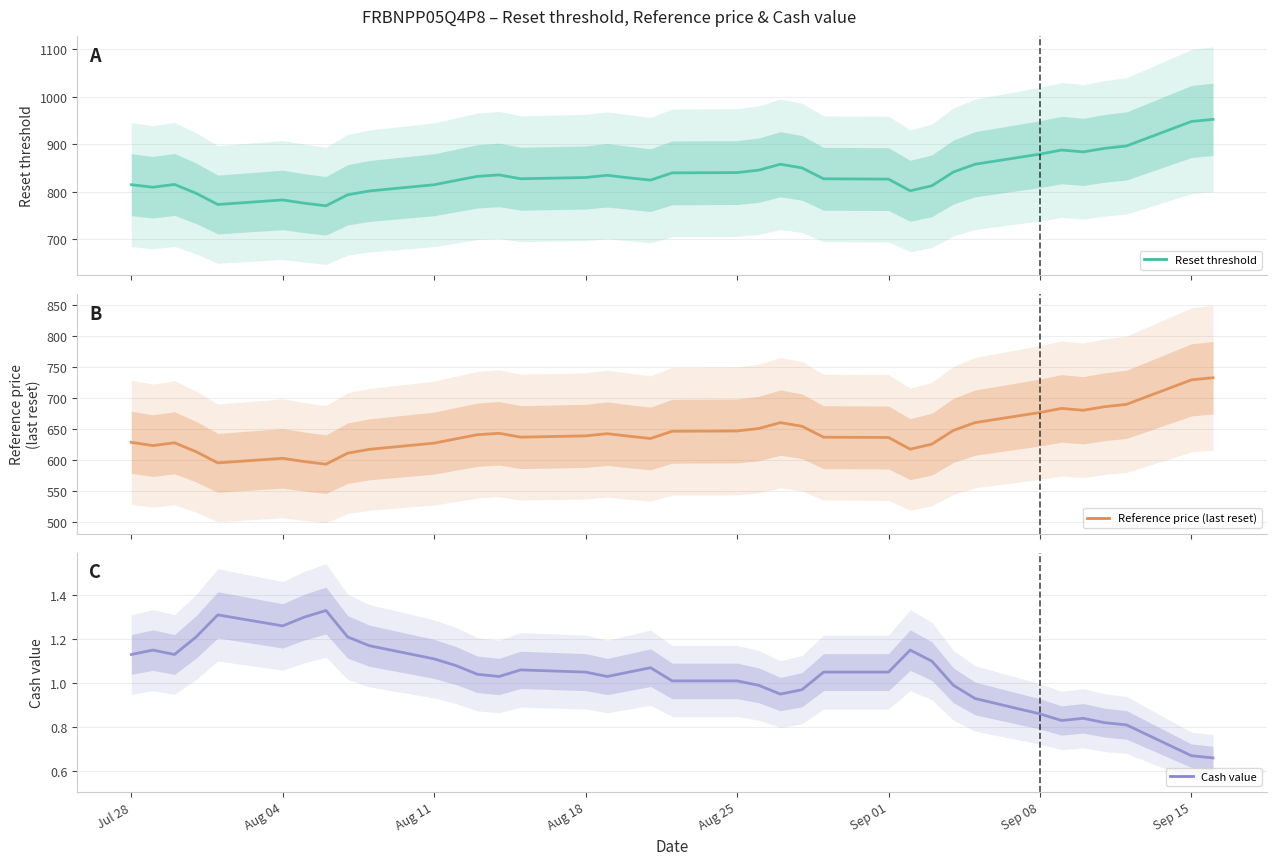

At which label does Reset threshold reach its minimum?

2025-08-06